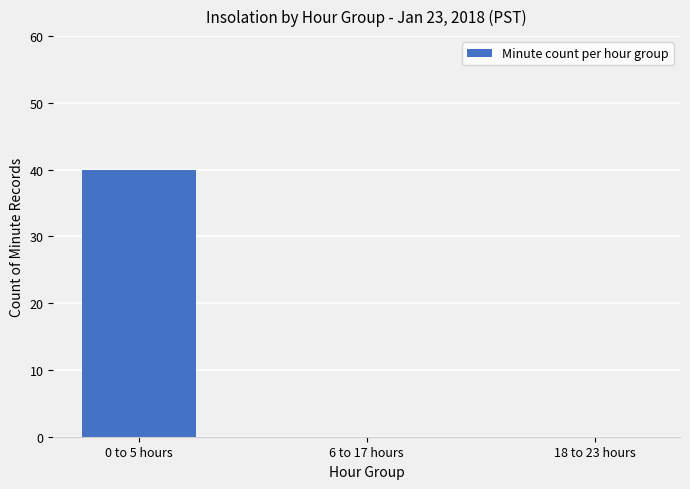

The chart shows a value of -26 at 18 to 23 hours. True or false?

False